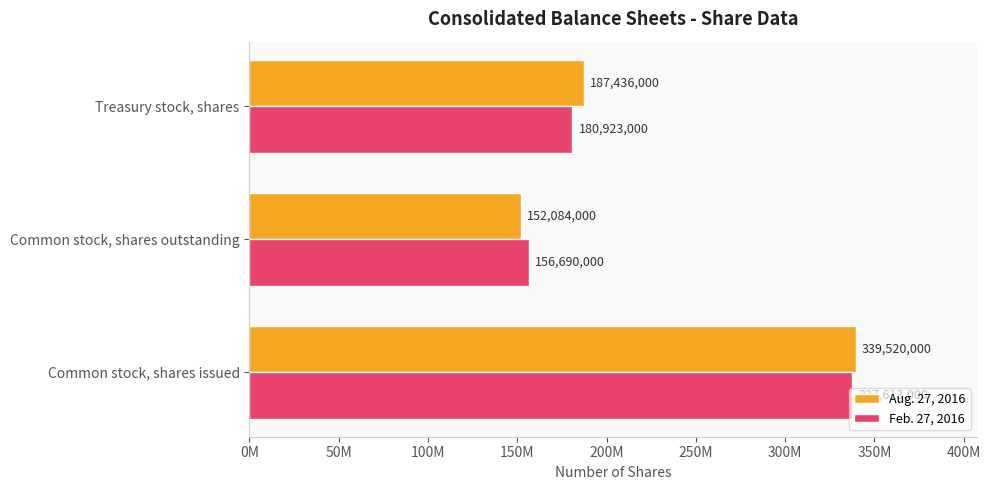

What is the difference between the second highest and minimum values in the Aug. 27, 2016 series?

35352000